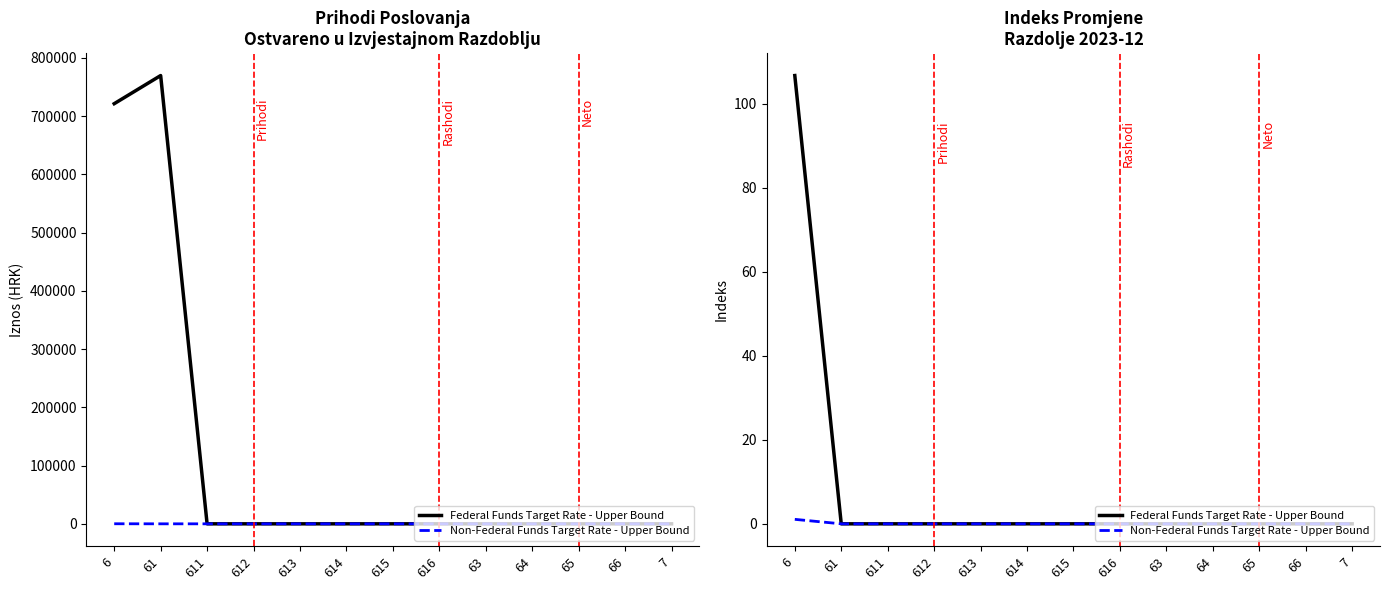

Reading right to left, transcribe all the data shown in this chart.

Federal Funds Target Rate - Upper Bound: 7=0.0	66=0.0	65=0.0	64=0.0	63=0.0	616=0.0	615=0.0	614=0.0	613=0.0	612=0.0	611=0.0	61=0.0	6=106.7
Non-Federal Funds Target Rate - Upper Bound: 7=0.0	66=0.0	65=0.0	64=0.0	63=0.0	616=0.0	615=0.0	614=0.0	613=0.0	612=0.0	611=0.0	61=0.0	6=1.1